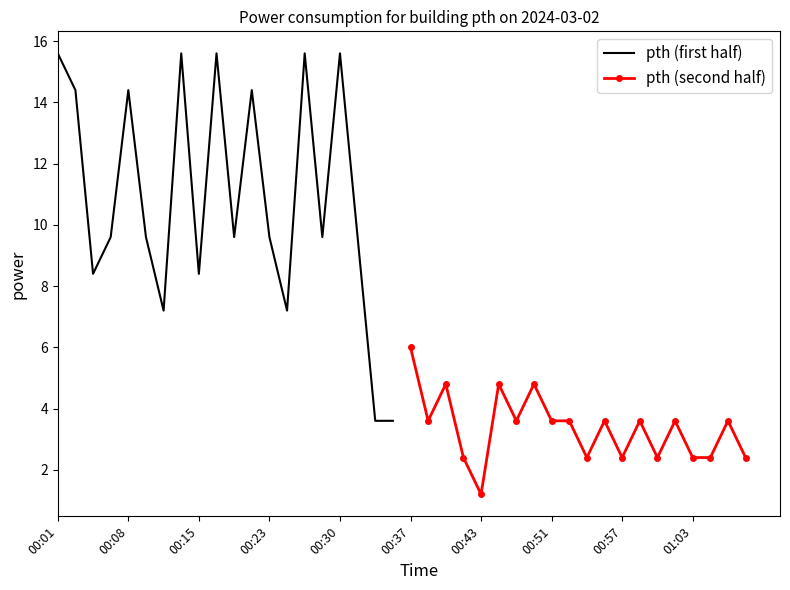

How many series are shown in this chart?

2